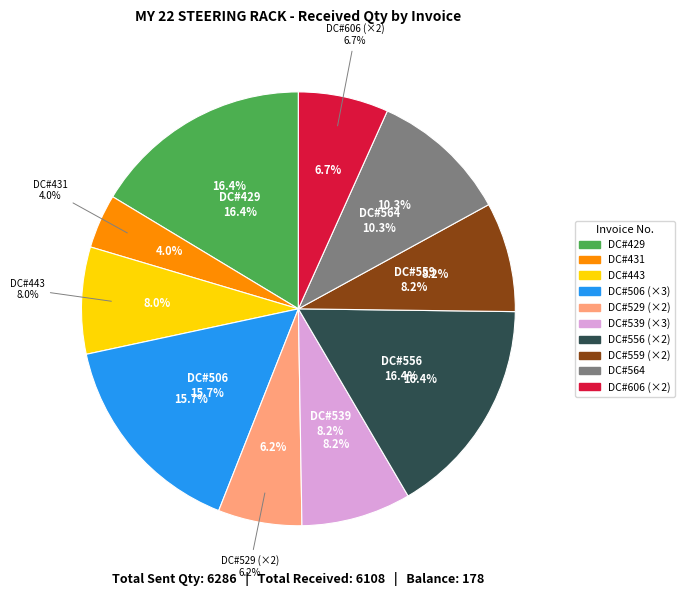

What percentage is the DC#556 slice, to the nearest percent?

16%